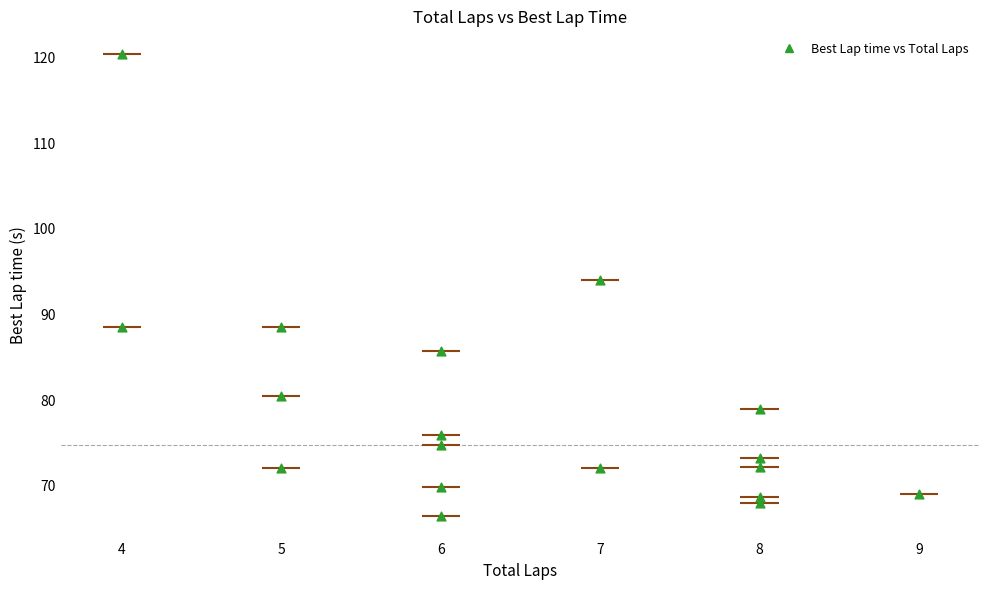

What is the range of Y values (max minus min)?

53.8